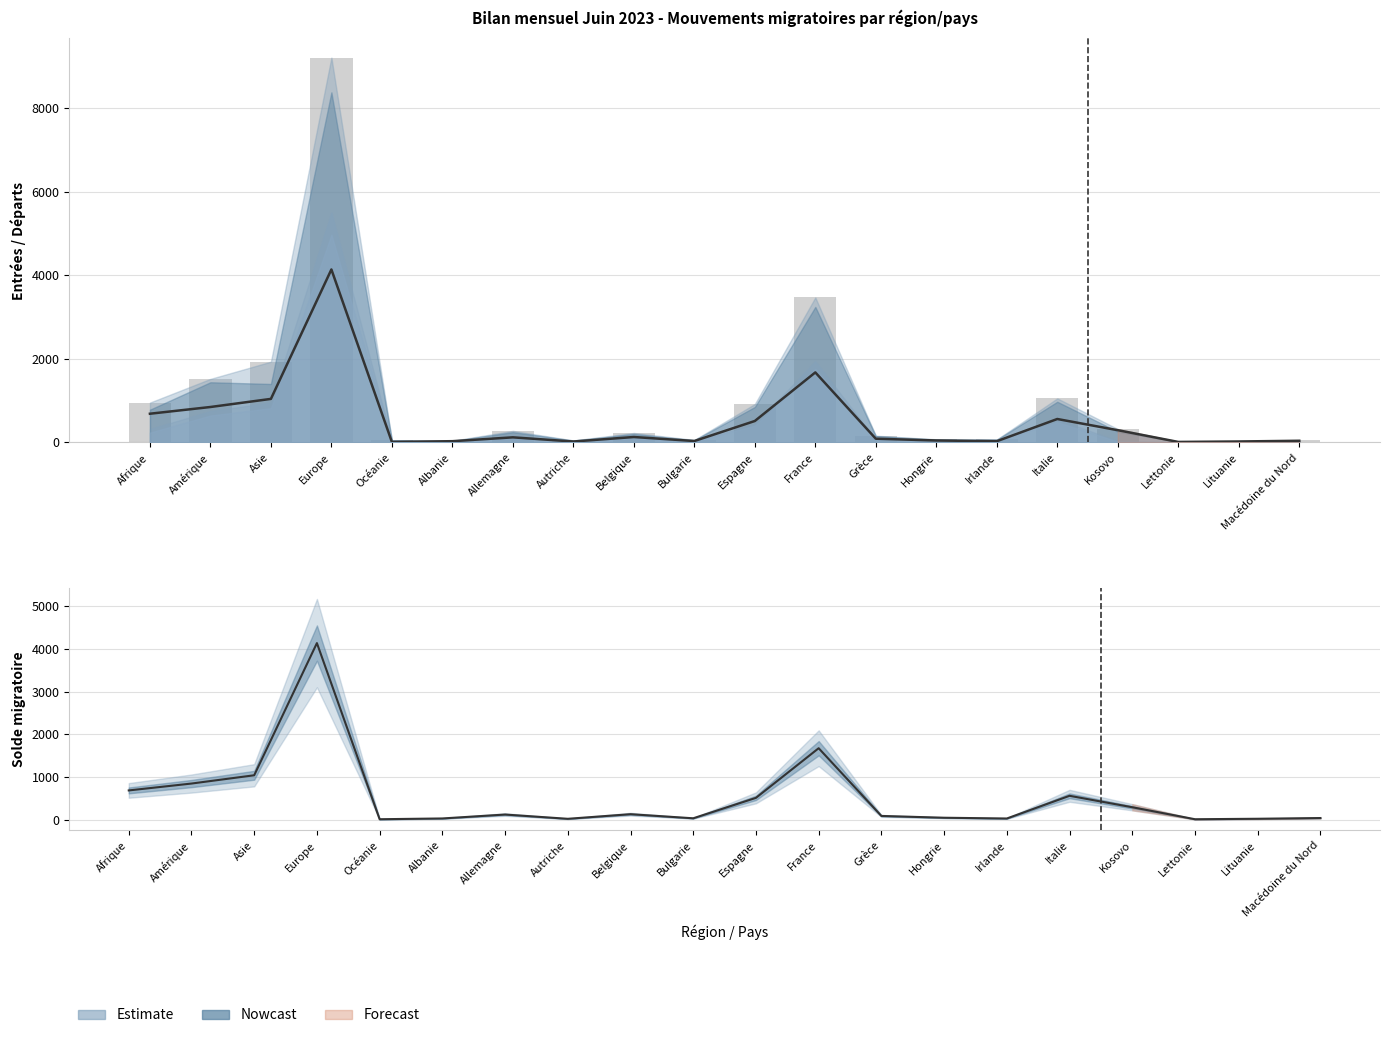

Reading left to right, extract all data points from this chart.

Solde migratoire (ligne): Afrique=687	Amérique=848	Asie=1042	Europe=4139	Océanie=12	Albanie=30	Allemagne=122	Autriche=22	Belgique=130	Bulgarie=34	Espagne=513	France=1676	Grèce=89	Hongrie=47	Irlande=29	Italie=561	Kosovo=293	Lettonie=12	Lituanie=23	Macédoine du Nord=40
Entrées (barres): Afrique=954	Amérique=1521	Asie=1933	Europe=9209	Océanie=54	Albanie=40	Allemagne=277	Autriche=48	Belgique=227	Bulgarie=60	Espagne=920	France=3470	Grèce=161	Hongrie=75	Irlande=71	Italie=1054	Kosovo=321	Lettonie=21	Lituanie=30	Macédoine du Nord=47
Solde migratoire: Afrique=687	Amérique=848	Asie=1042	Europe=4139	Océanie=12	Albanie=30	Allemagne=122	Autriche=22	Belgique=130	Bulgarie=34	Espagne=513	France=1676	Grèce=89	Hongrie=47	Irlande=29	Italie=561	Kosovo=293	Lettonie=12	Lituanie=23	Macédoine du Nord=40